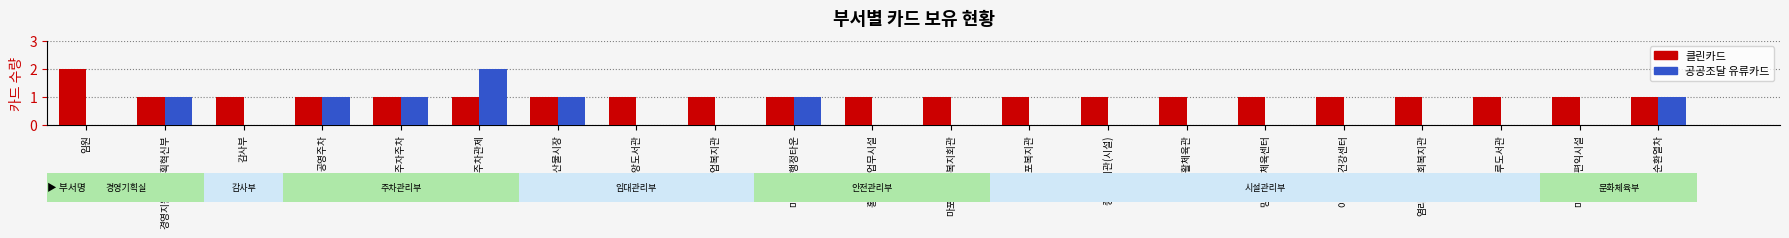

The 공공조달 유류카드 series shows 2 at 공영주차. True or false?

False